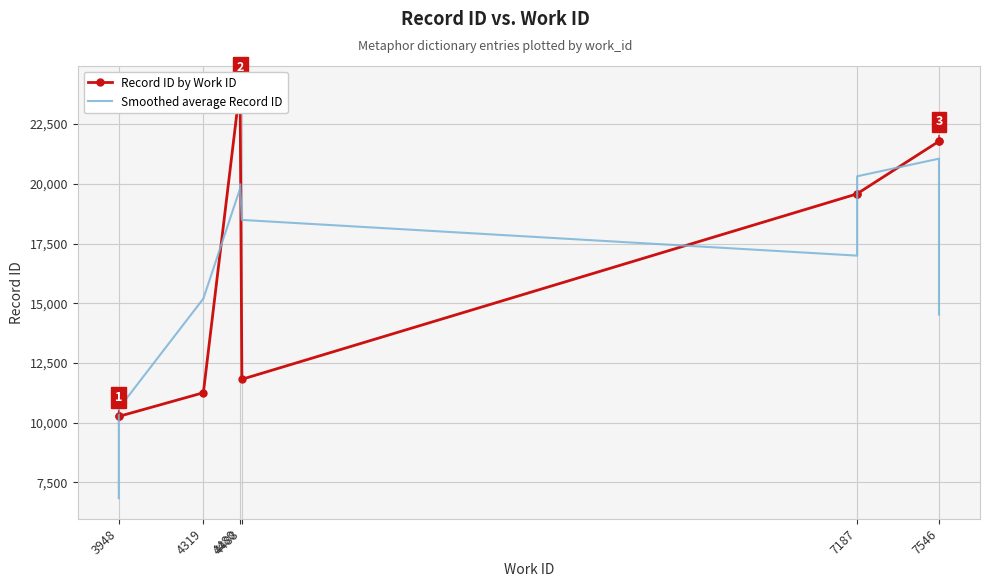

What is the minimum value for Smoothed average Record ID?

6842.3